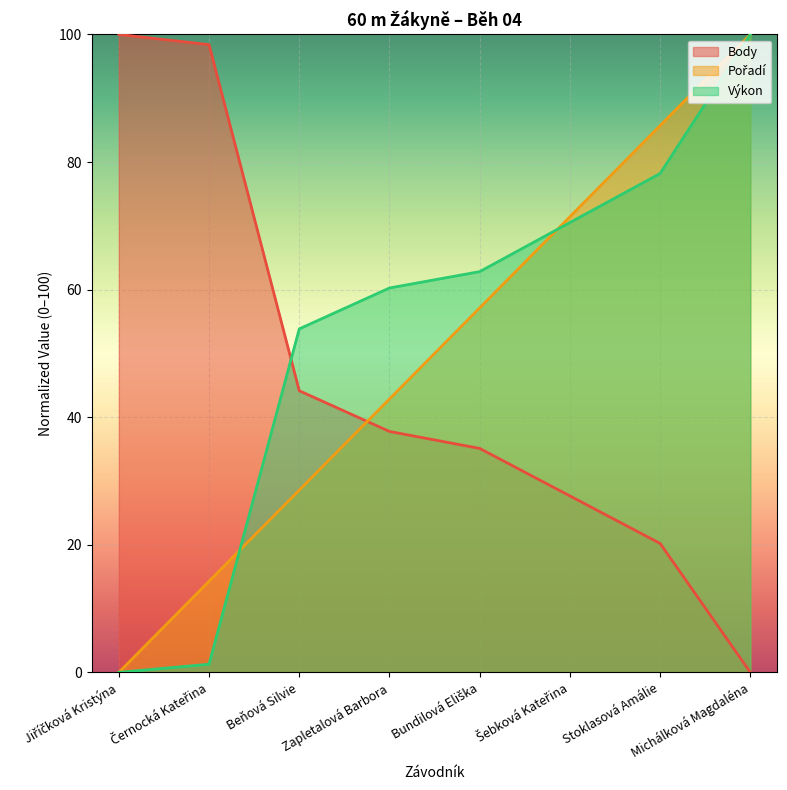

Reading left to right, extract all data points from this chart.

Pořadí: Jiříčková Kristýna=0.0	Černocká Kateřina=14.3	Beňová Silvie=28.6	Zapletalová Barbora=42.9	Bundilová Eliška=57.1	Šebková Kateřina=71.4	Stoklasová Amálie=85.7	Michálková Magdaléna=100.0
Body: Jiříčková Kristýna=100.0	Černocká Kateřina=98.4	Beňová Silvie=44.1	Zapletalová Barbora=37.8	Bundilová Eliška=35.1	Šebková Kateřina=27.7	Stoklasová Amálie=20.2	Michálková Magdaléna=0.0
Výkon: Jiříčková Kristýna=0.0	Černocká Kateřina=1.3	Beňová Silvie=53.8	Zapletalová Barbora=60.3	Bundilová Eliška=62.8	Šebková Kateřina=70.5	Stoklasová Amálie=78.2	Michálková Magdaléna=100.0